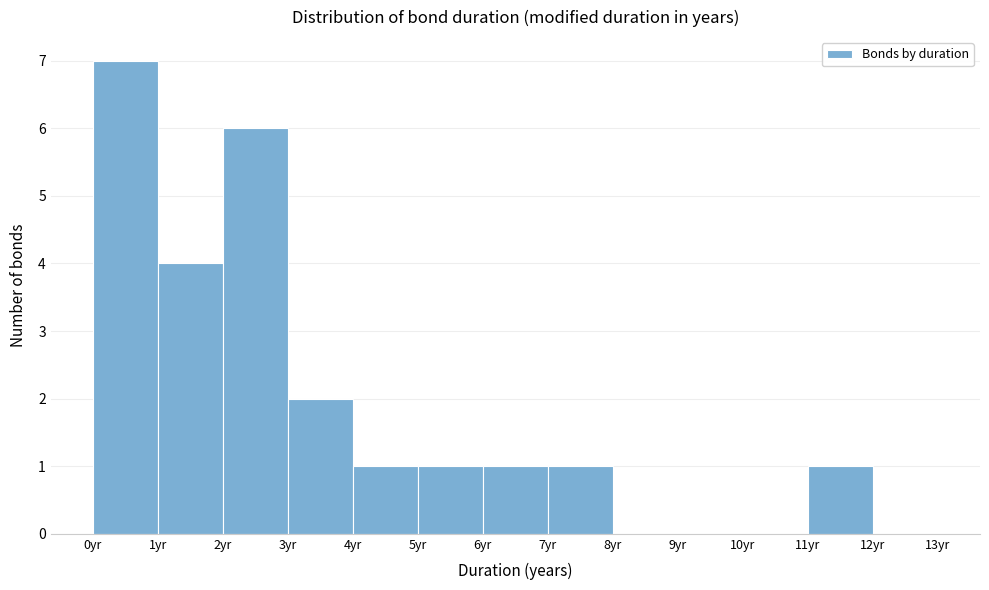

Over which range of the x-axis is the bar tallest?

0 to 1